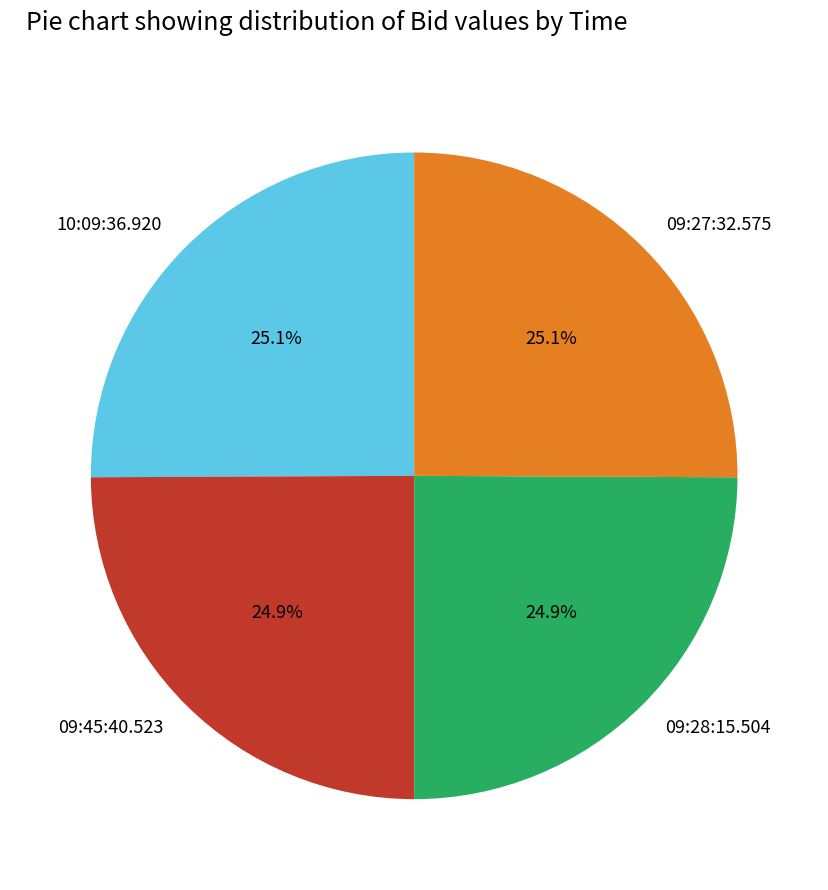

Is there a majority slice in this chart?

No